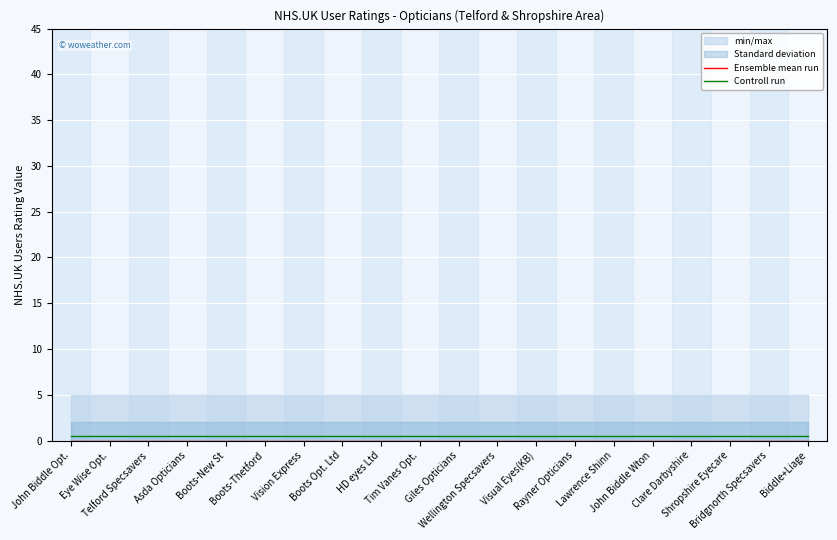

What is the label of the 12th point from the left?

Wellington Specsavers